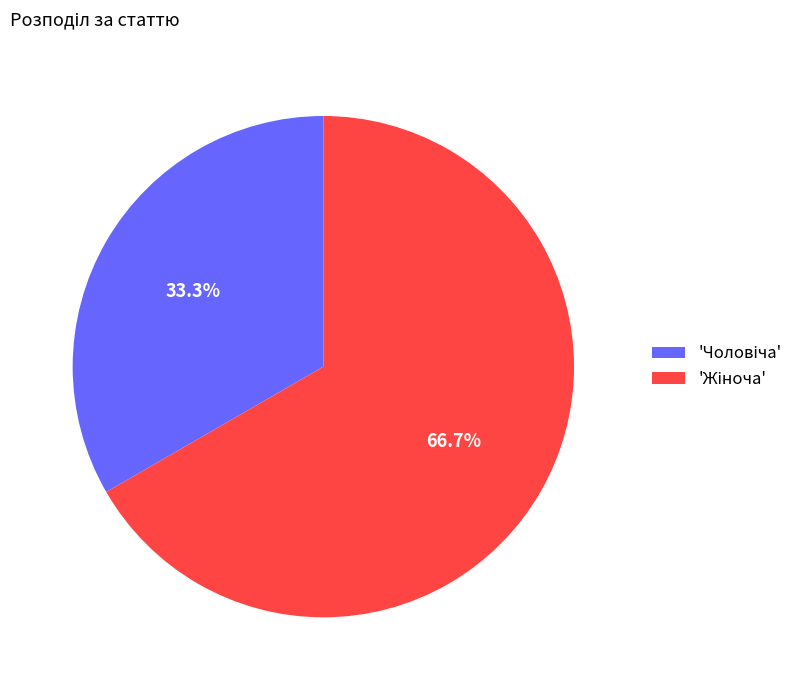

Is there any slice that represents more than half of the pie?

Yes